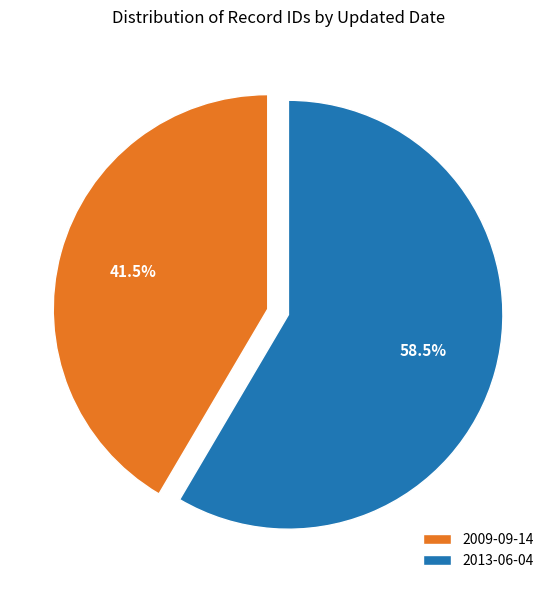

Which slice is the smallest?

2009-09-14